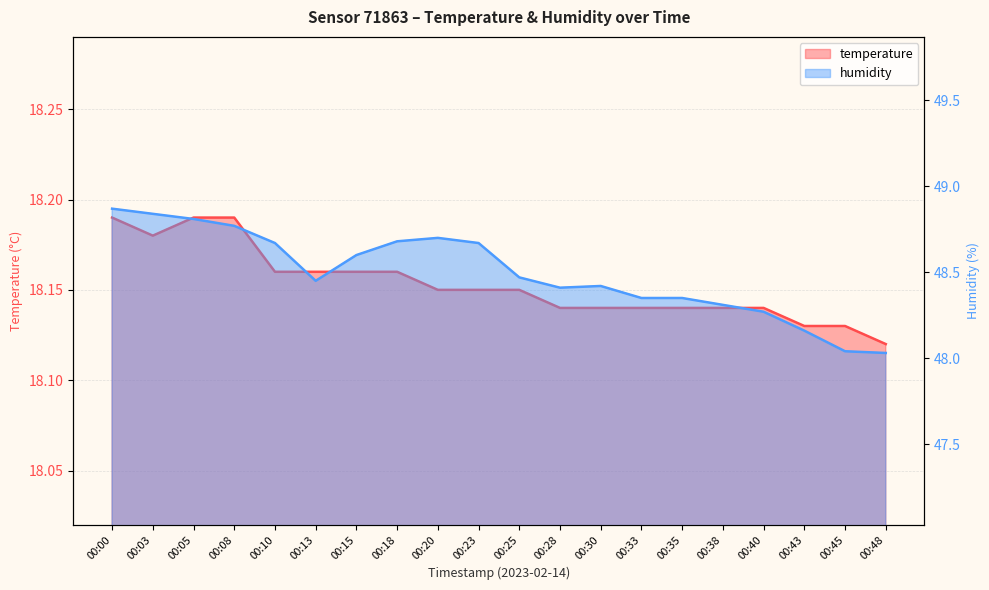

Between 00:30 and 00:43, which series saw the biggest shift?

humidity